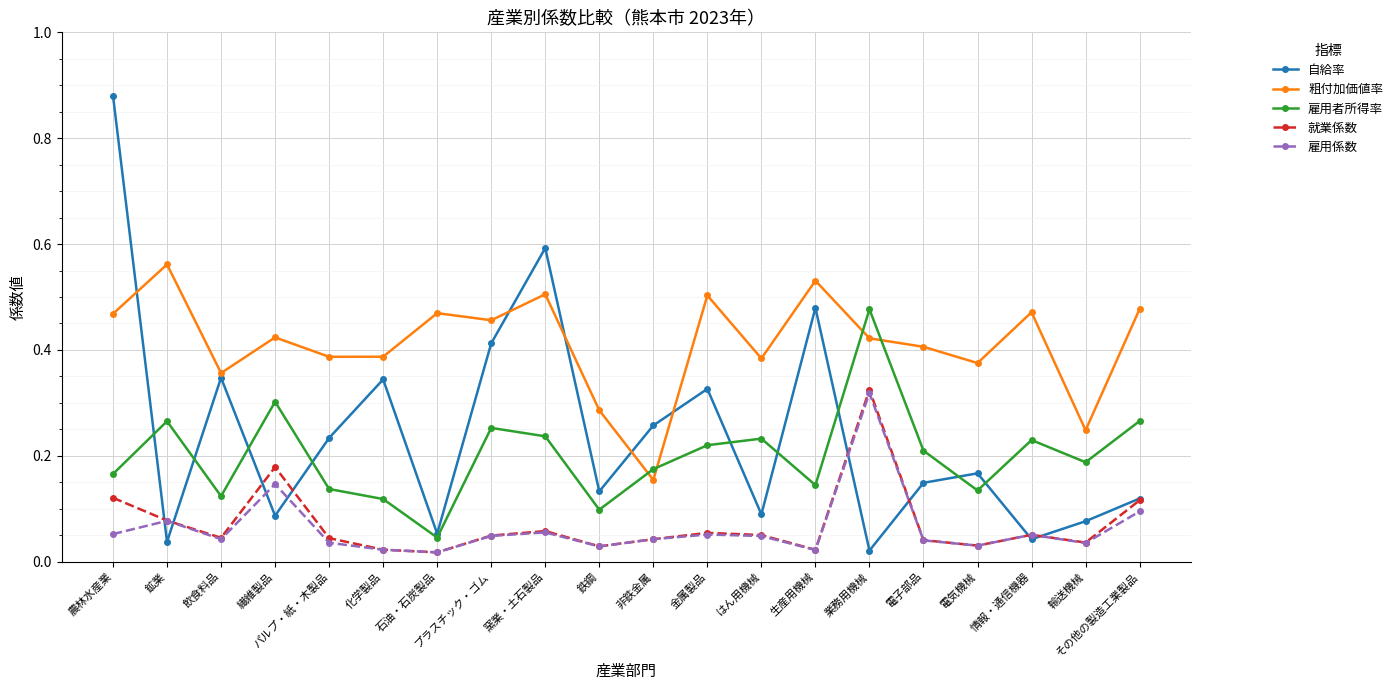

What position from the left is 窯業・土石製品?

9